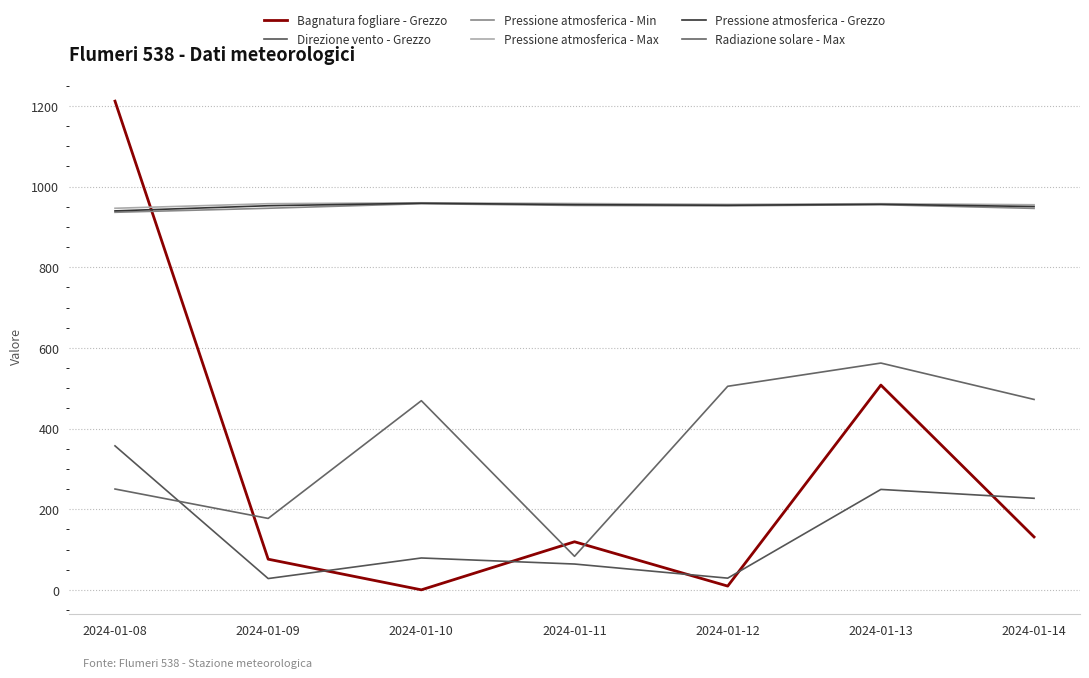

How many lines are shown in the chart?

6